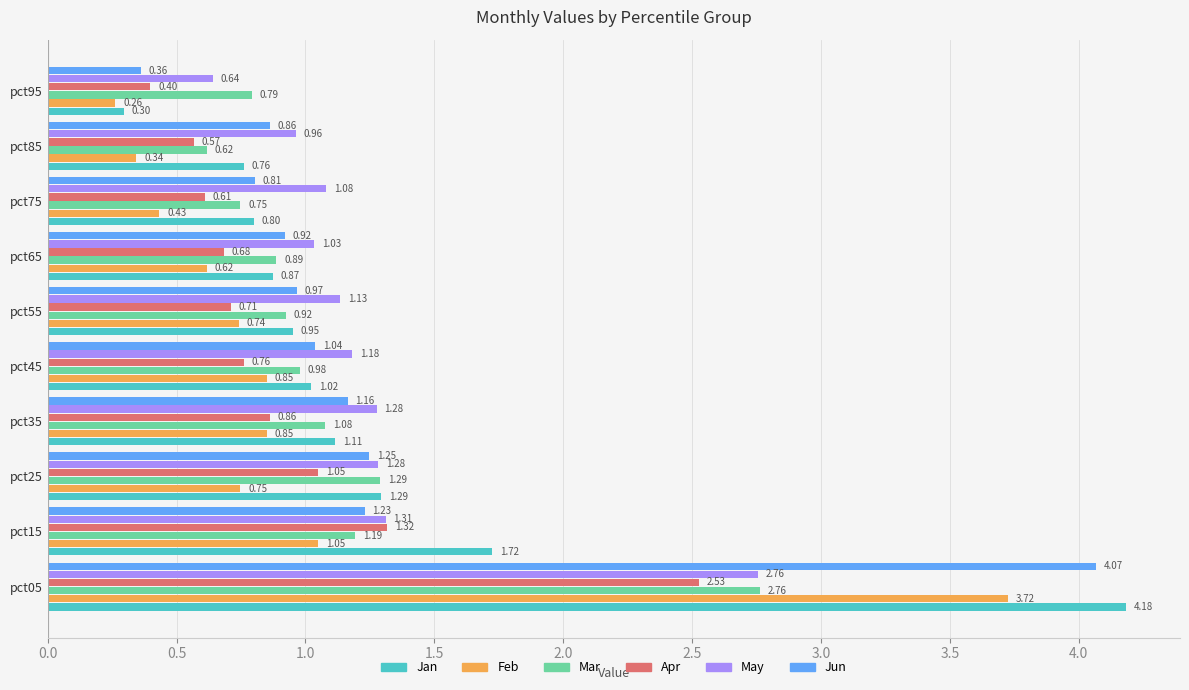

What is the difference between the highest and lowest values at pct35?

0.4